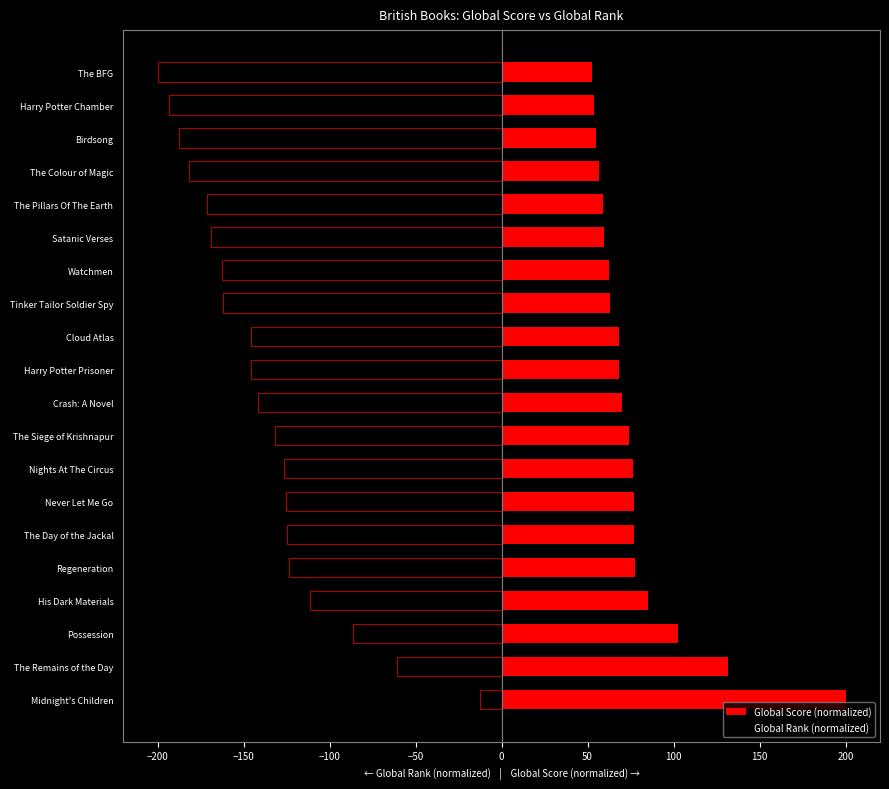

Is it true that Global Score (normalized) equals 270.4 at Midnight's Children?

False